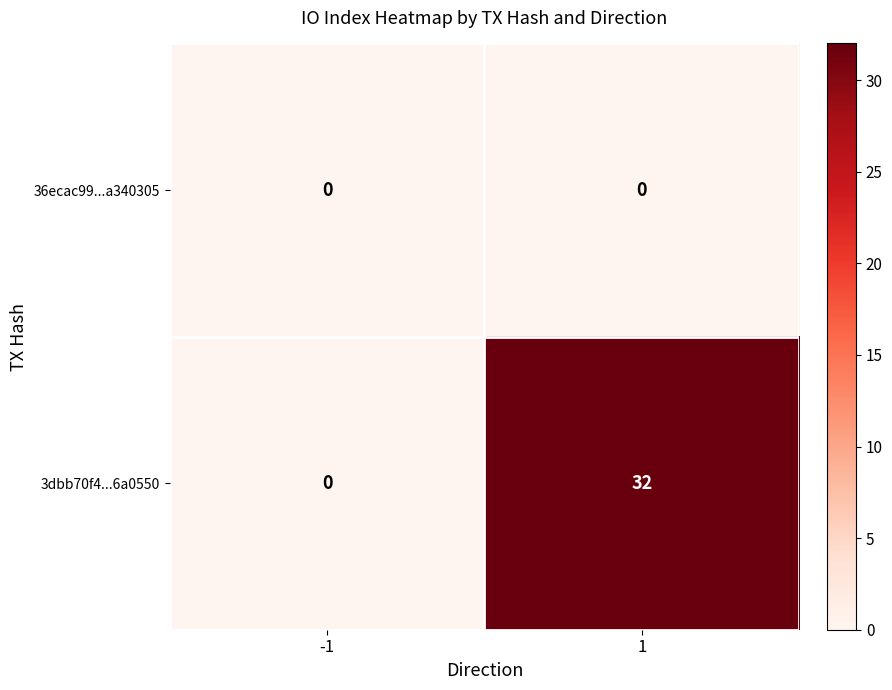

How many data points does each series have?

2